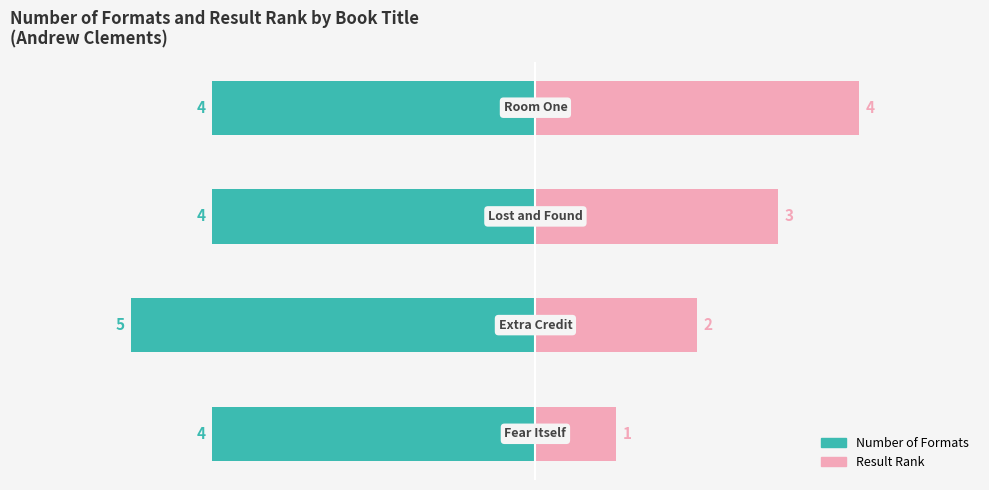

What is the value of the Number of Formats bar at the 2nd from the left?

-5